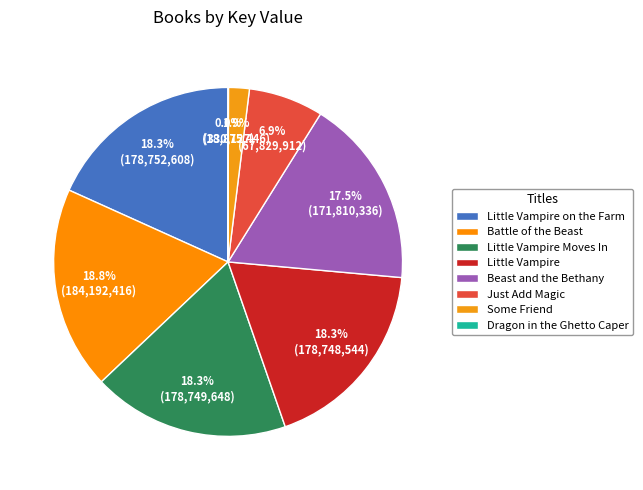

Do Just Add Magic and Some Friend together represent more than half of the pie?

No